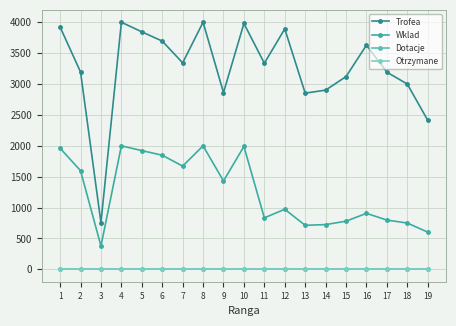

At which category is the sum across all series the highest?

4